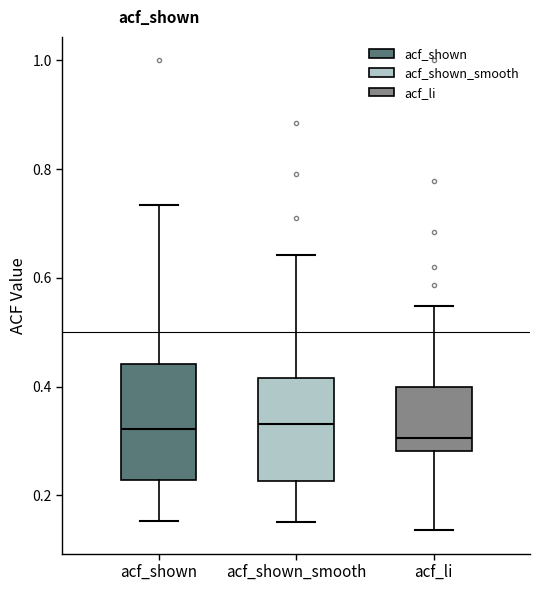

Which box is the tallest, from its lower edge to its upper edge?

acf_shown